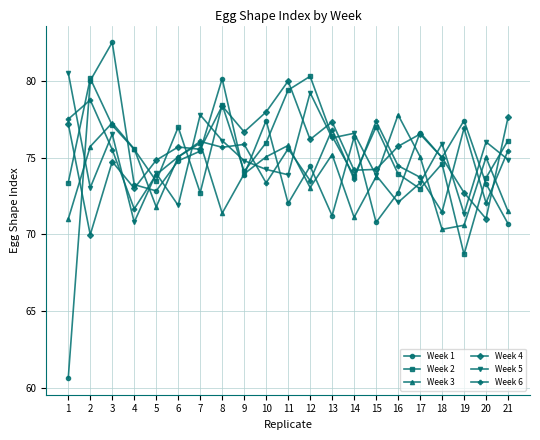

At 12, list the series in order from smallest to largest.

Week 3, Week 6, Week 1, Week 4, Week 5, Week 2